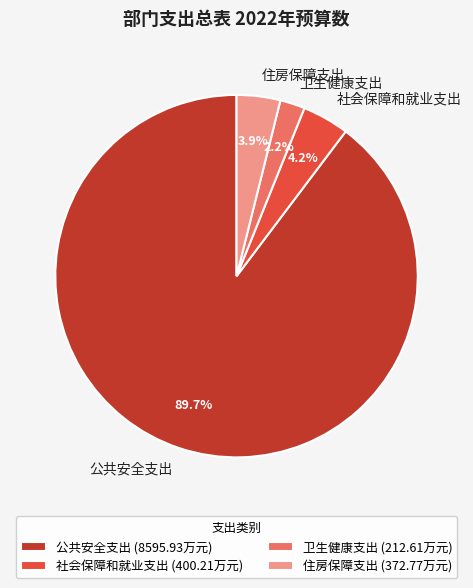

Count the number of slices in the pie.

4